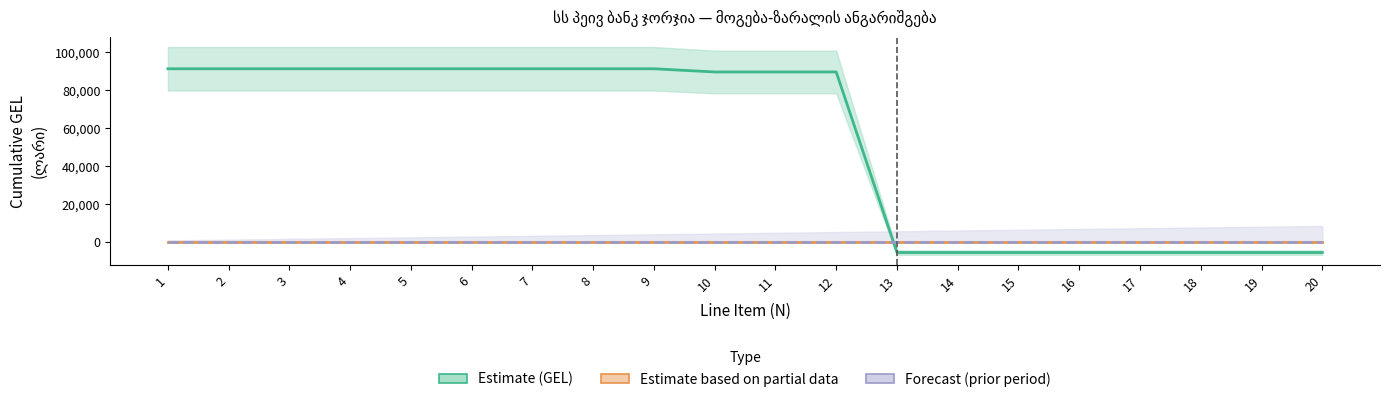

True or false: Estimate based on partial data has more than 2 interior local peaks.

False